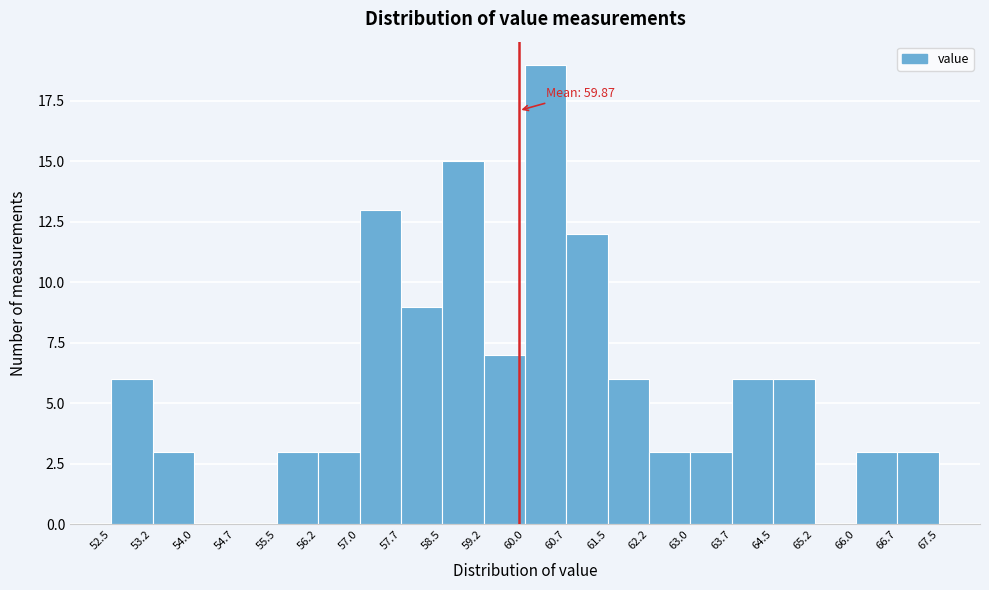

Which range on the x-axis has the tallest bar?

60.0 to 60.7